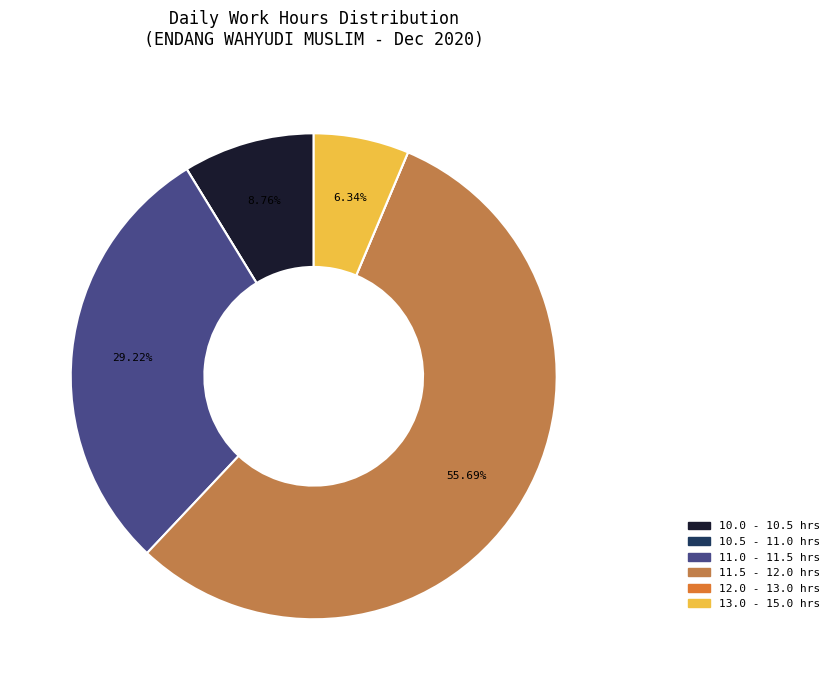

Is there any slice that represents more than half of the pie?

Yes